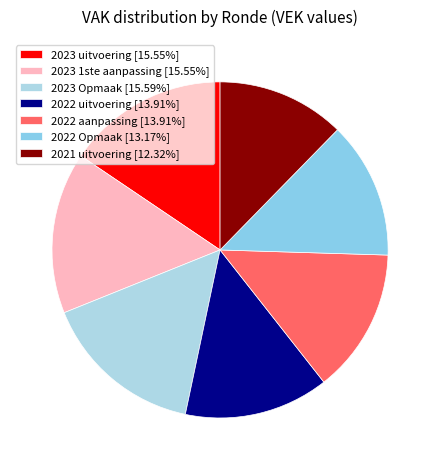

How many slices are in this pie chart?

7